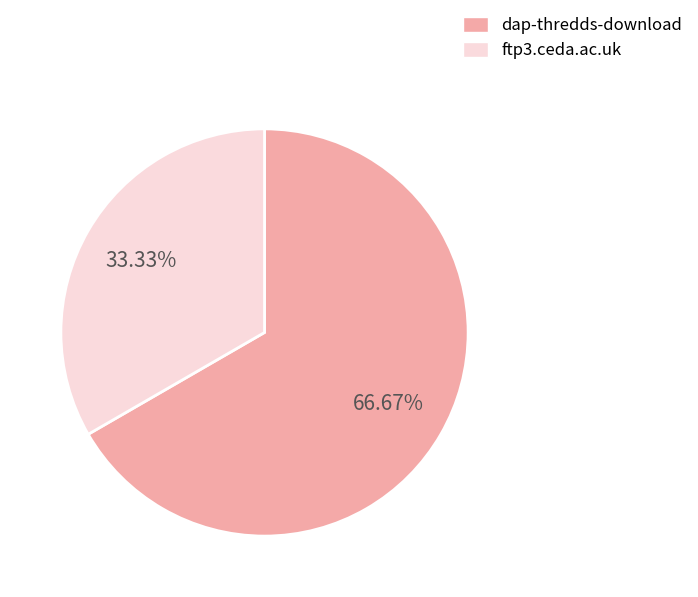

How many segments does this pie chart have?

2